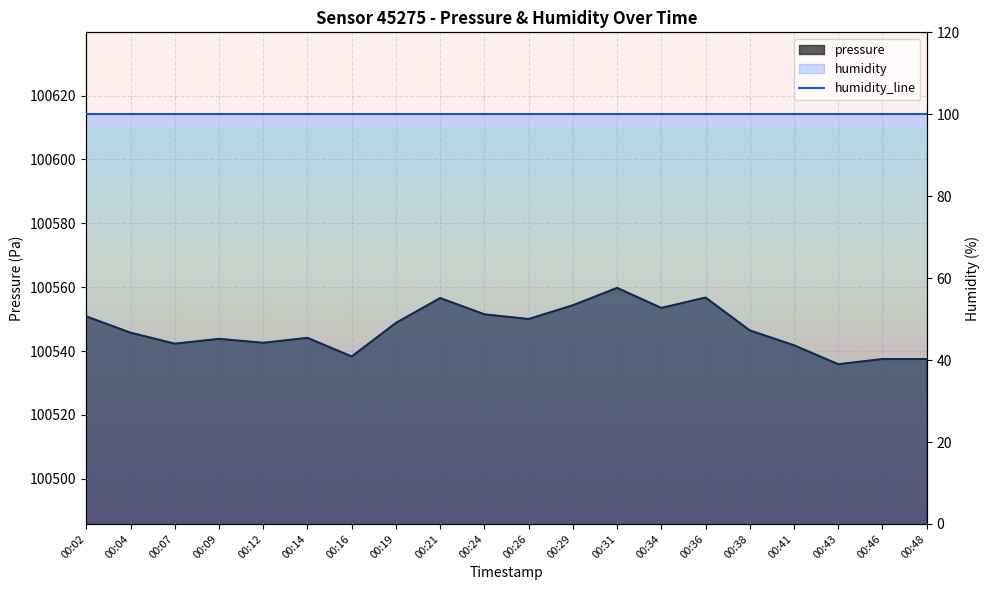

Rank the categories by value from highest to lowest.

00:31, 00:36, 00:21, 00:29, 00:34, 00:24, 00:02, 00:26, 00:19, 00:38, 00:04, 00:14, 00:09, 00:12, 00:07, 00:41, 00:16, 00:46, 00:48, 00:43